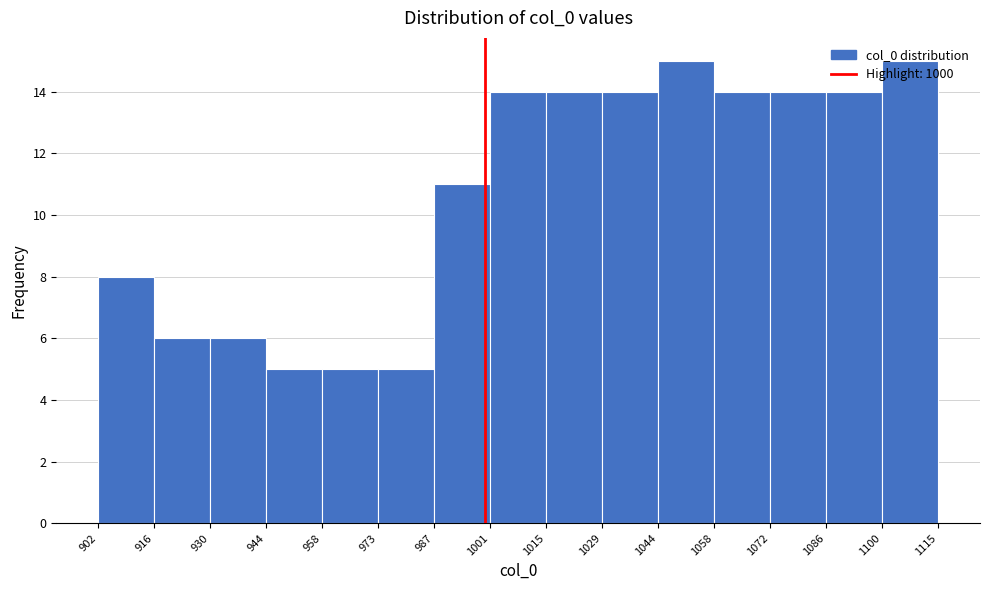

Reading left to right, transcribe this chart: for each bar, give the range it covers on the x-axis and its height. The values are not printed on the chart, so give them approximately, as read against the axis.

902 to 916: 8
916 to 930: 6
930 to 944: 6
944 to 958: 5
958 to 973: 5
973 to 987: 5
987 to 1001: 11
1001 to 1015: 14
1015 to 1029: 14
1029 to 1044: 14
1044 to 1058: 15
1058 to 1072: 14
1072 to 1086: 14
1086 to 1100: 14
1100 to 1115: 15